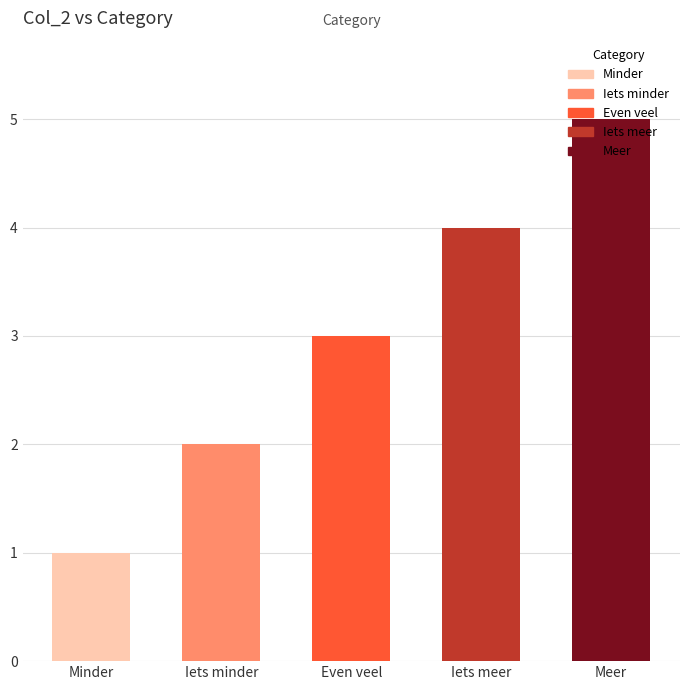

Reading left to right, what are all the values shown in this chart?

Minder=1	Iets minder=2	Even veel=3	Iets meer=4	Meer=5